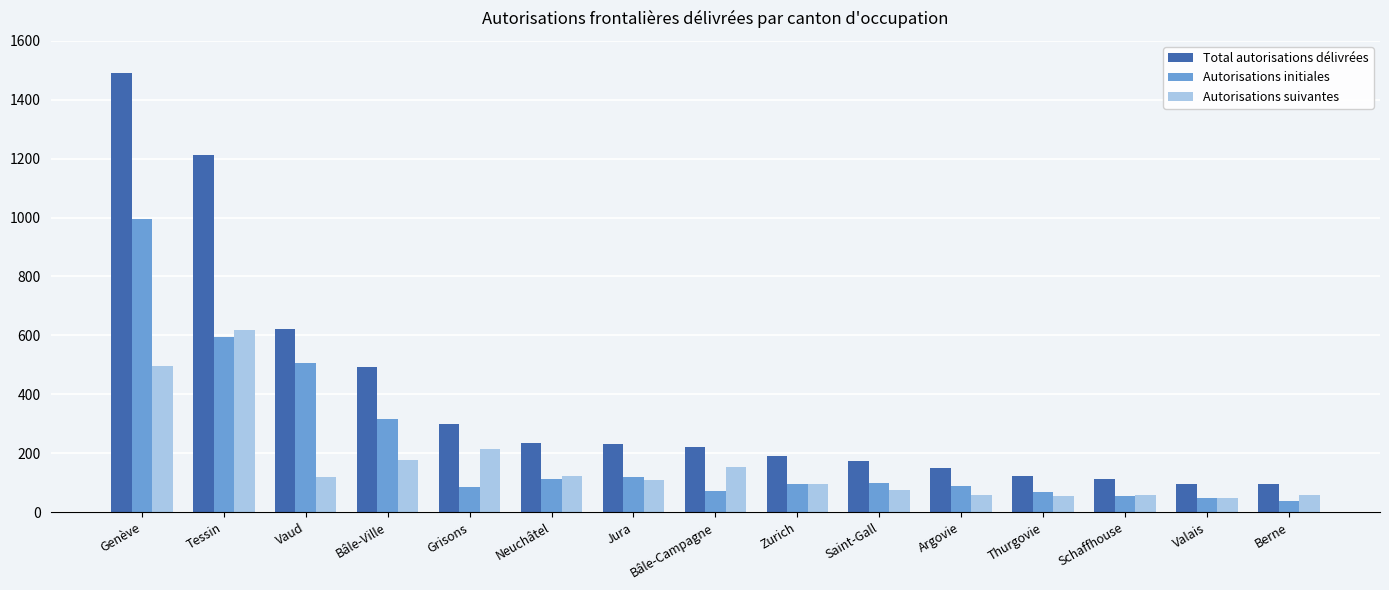

Where is Autorisations suivantes nearest to the value 333?

Grisons